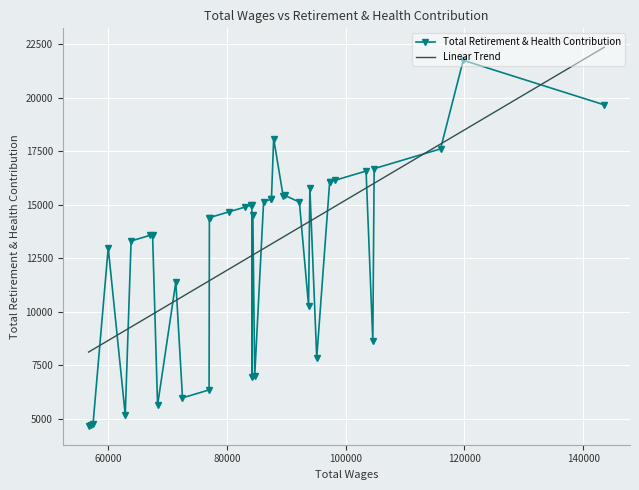

List the series in order of their peak value, highest first.

Linear Trend, Total Retirement & Health Contribution